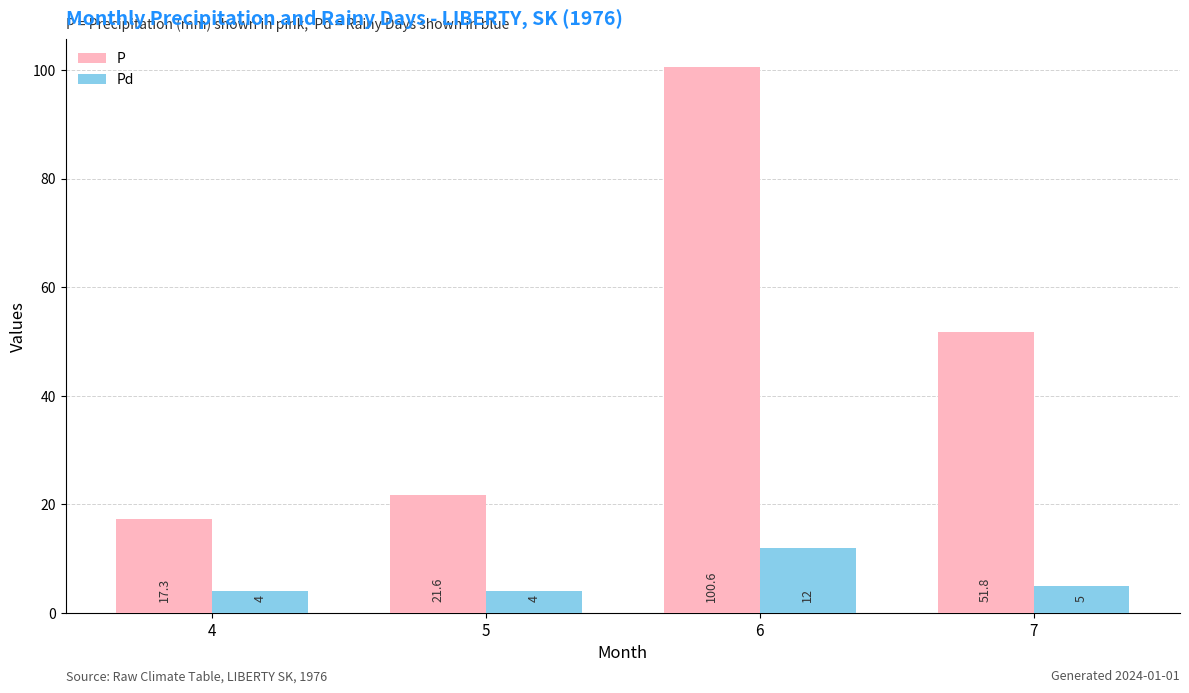

Count the Pd values in the range 4 to 12.

4